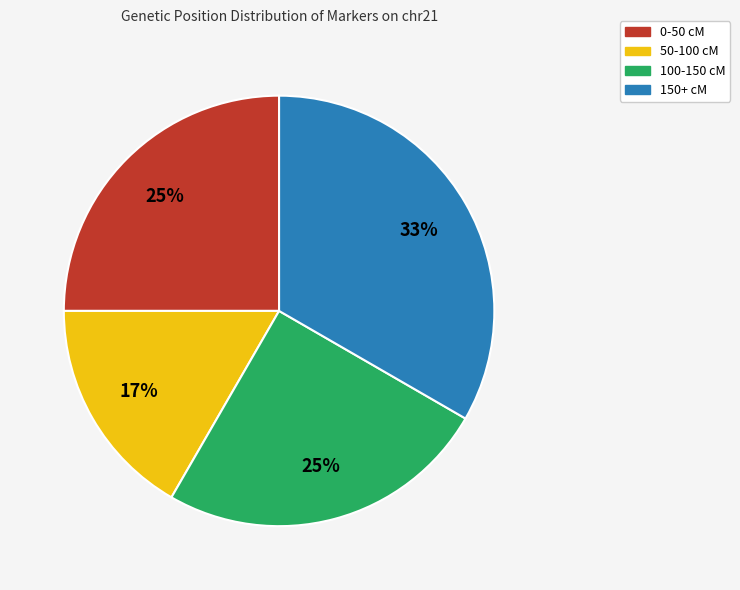

What is the ratio of the value at 0-50 cM to the value at 150+ cM?

0.8